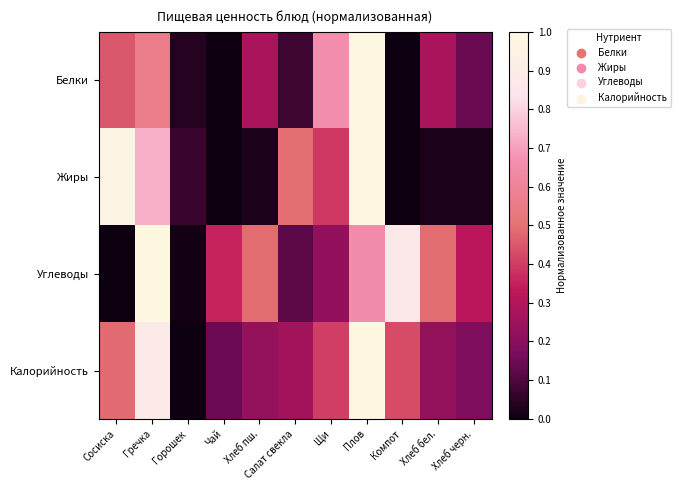

At how many categories does at least one series exceed 0?

11